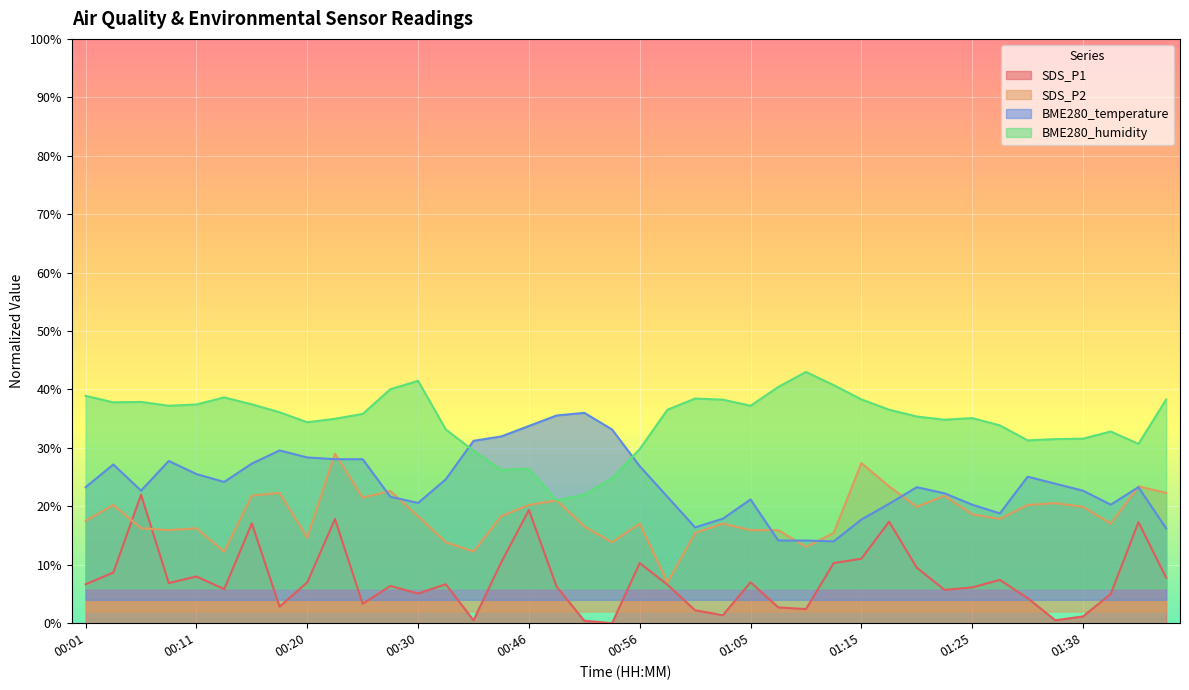

Rank the series at 01:08 from lowest to highest value.

SDS_P1, BME280_temperature, SDS_P2, BME280_humidity